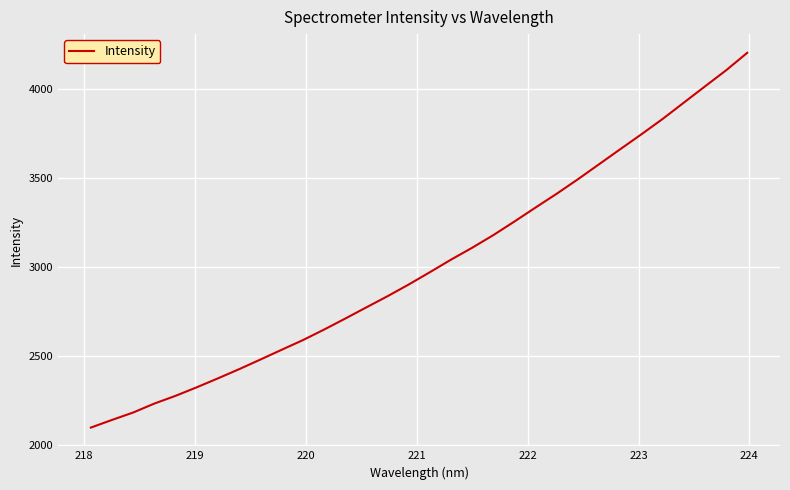

What is the difference between the maximum and minimum values?

2105.1